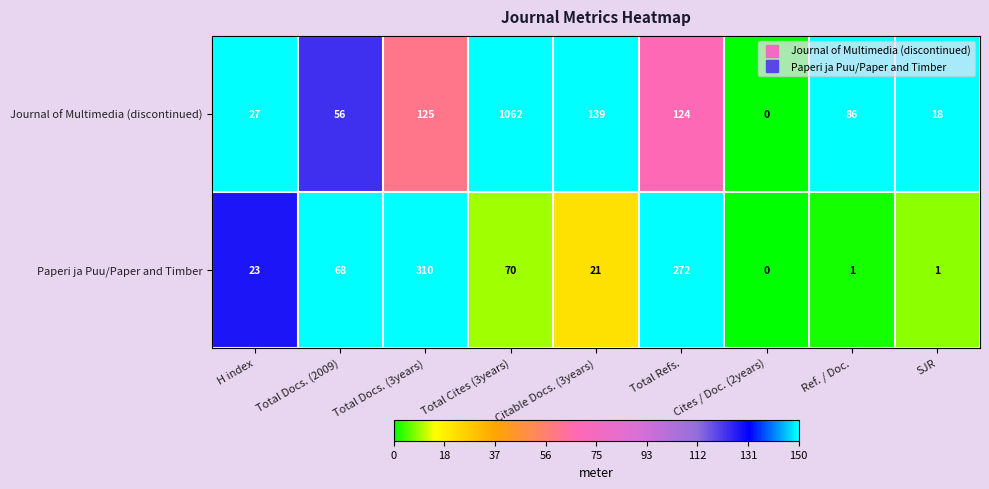

Which category has the highest value across all series?

Total Cites (3years)